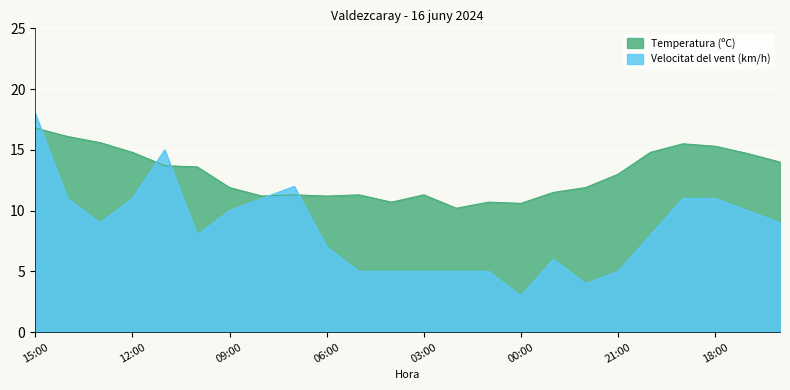

Between 06:00 and 01:00, which series saw the biggest shift?

Velocitat del vent (km/h)